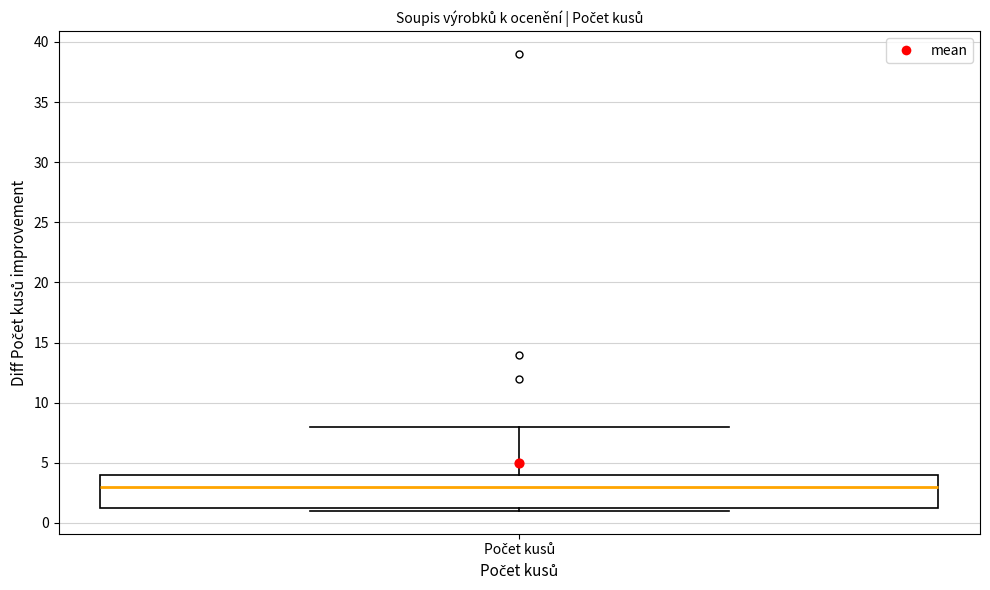

Transcribe this box plot: give where the median line is, the range the box spans, and where the two whiskers end, as read against the y-axis. The values are not printed on the chart, so give them approximately, as read against the axis.

median 3.0, box 1.5 to 4.0, whiskers 1.0 to 8.0